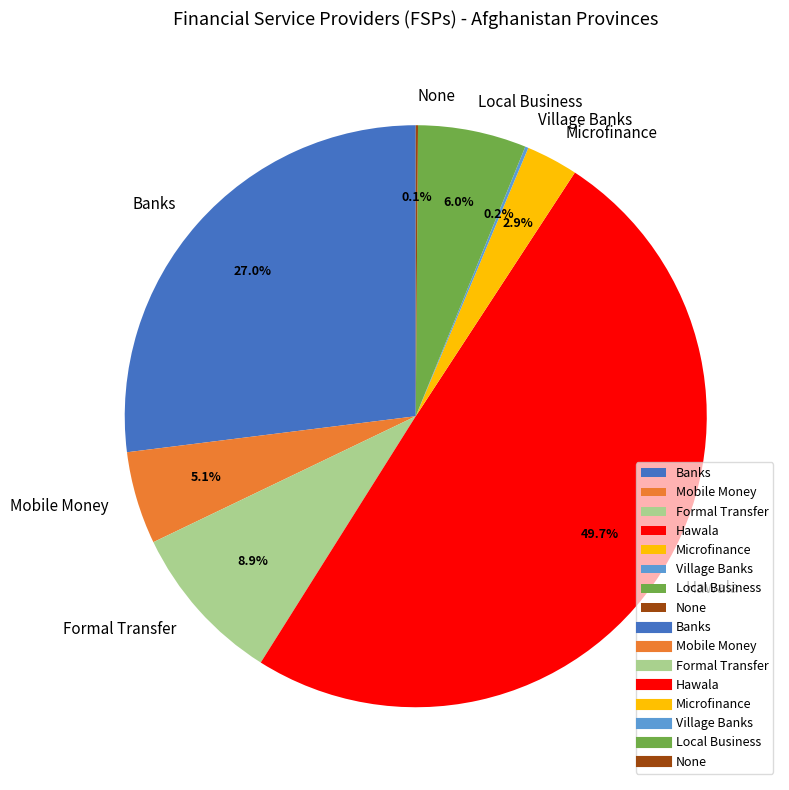

Which has a higher value, Formal Transfer or Banks?

Banks